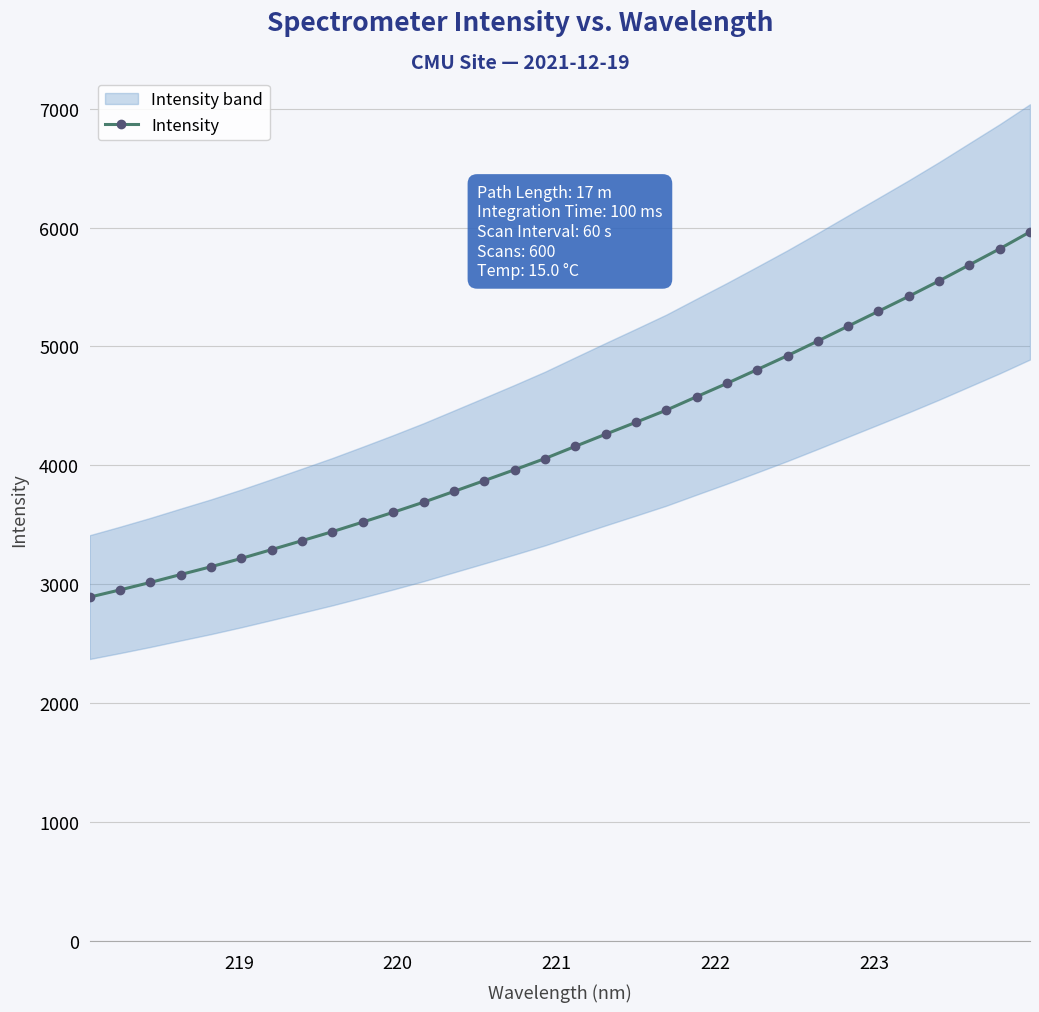

How many values in the Intensity series exceed 4160?

16